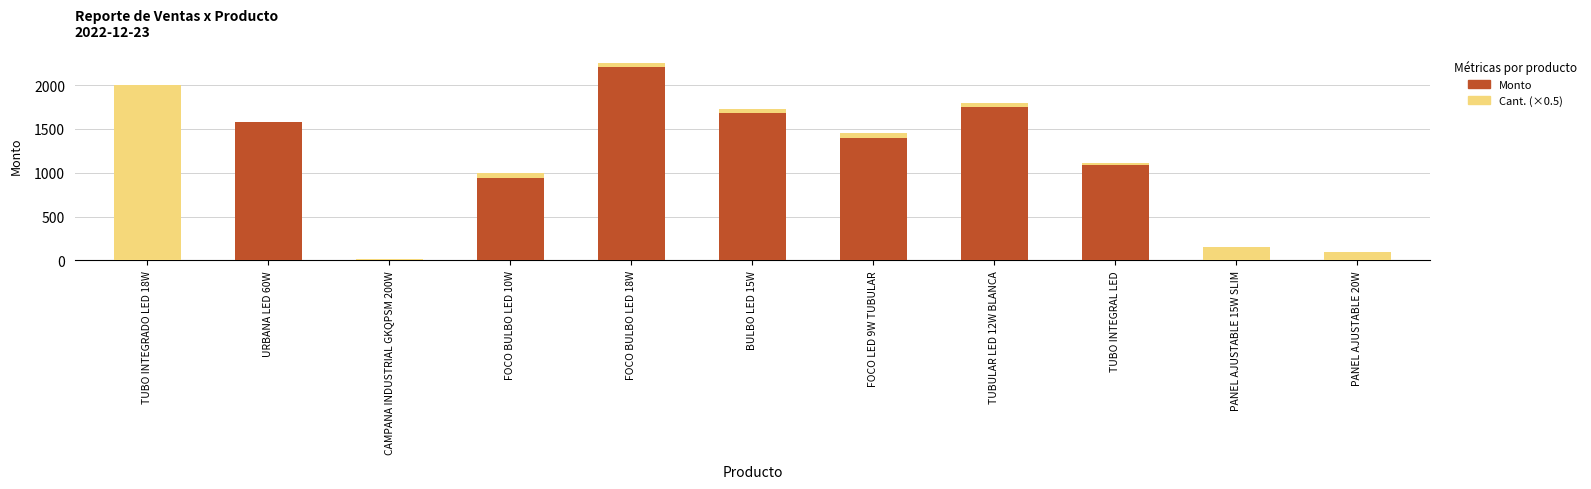

The value of Monto at PANEL AJUSTABLE 20W is 0.0. True or false?

True